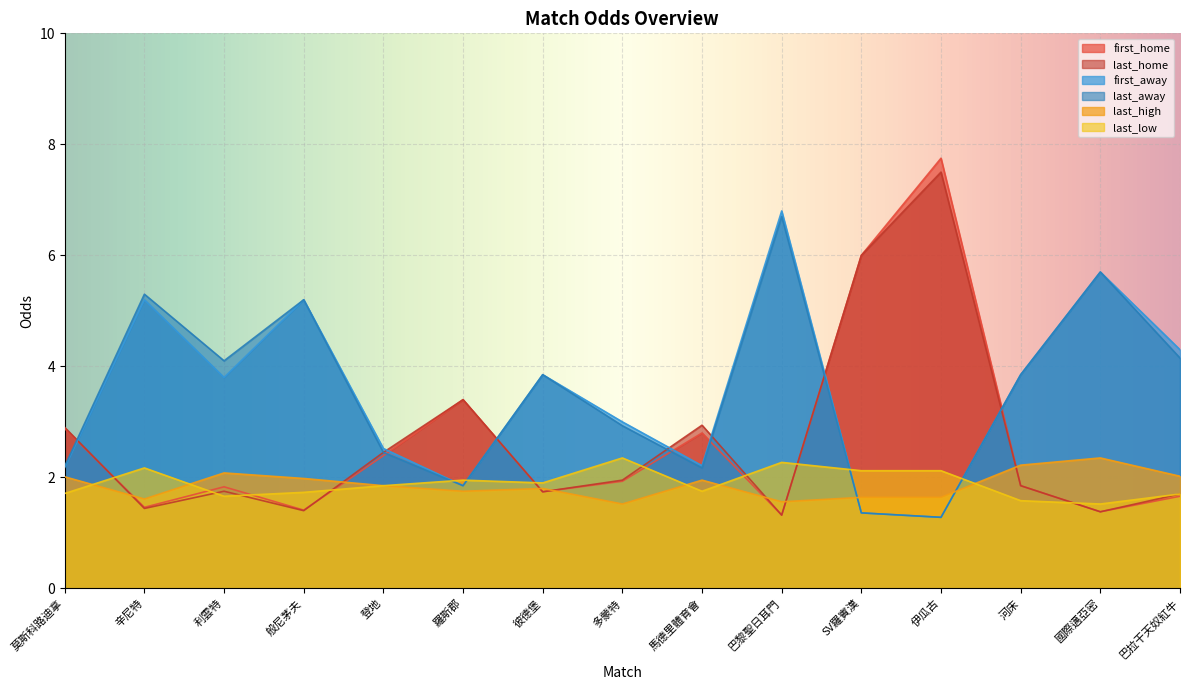

Which series has the largest total across all categories?

first_away